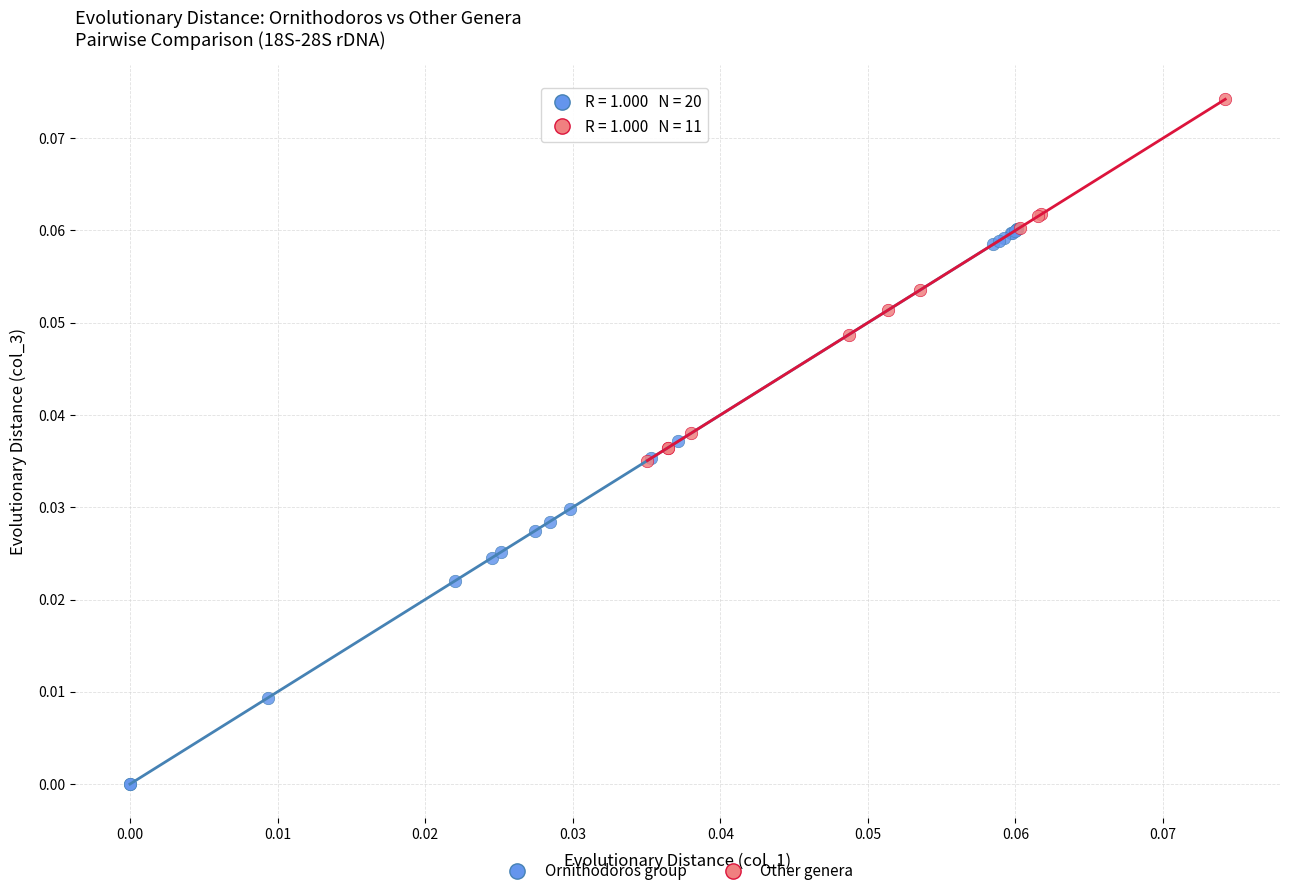

Which series reaches the minimum Y coordinate?

Ornithodoros group